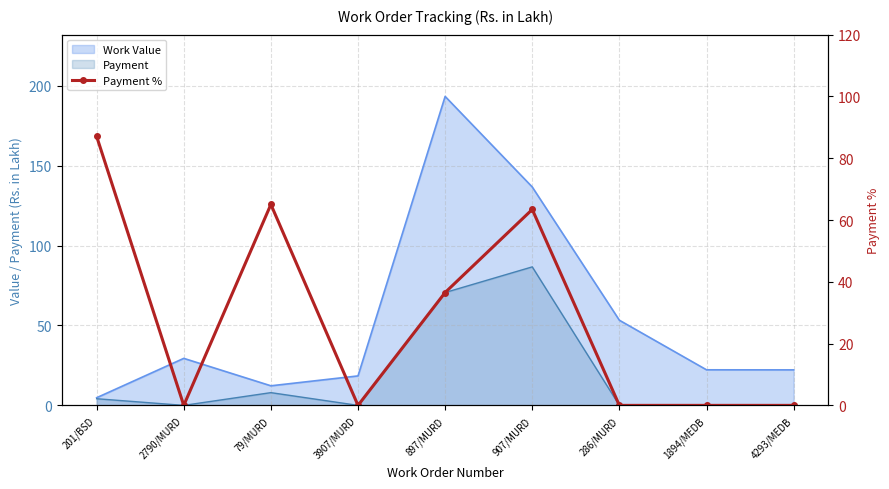

Where is the first local minimum?

2790/MURD